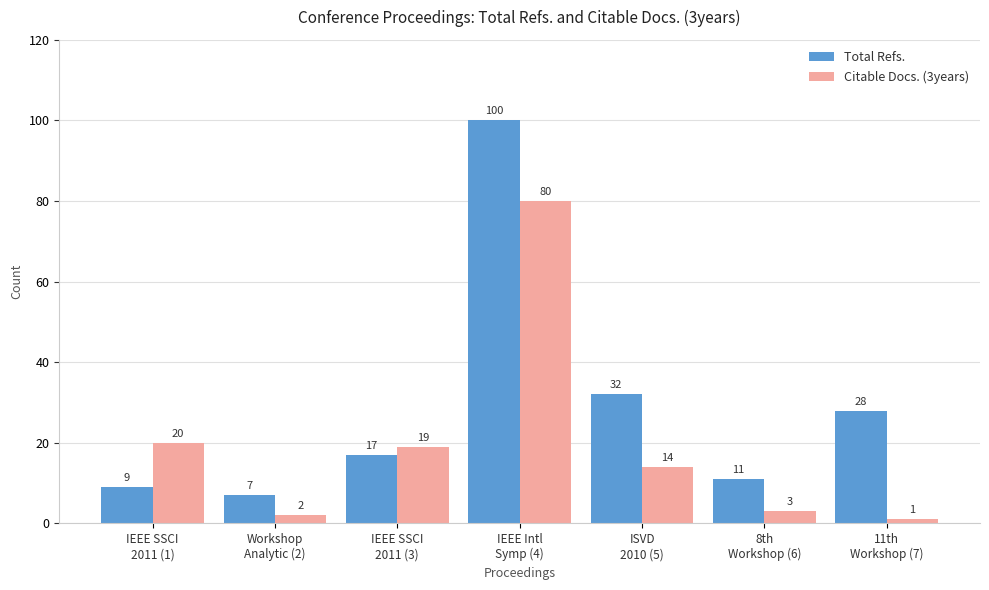

What position from the right is IEEE SSCI
2011 (1)?

7